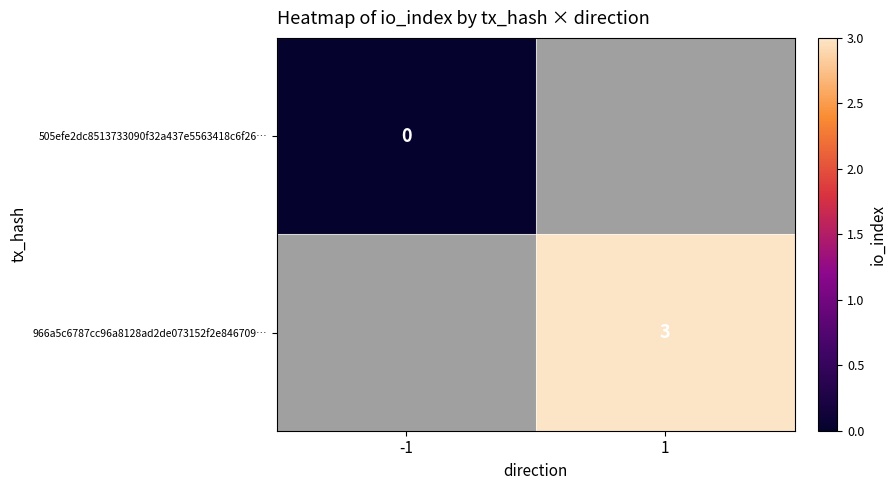

The value of 966a5c6787cc96a8128ad2de073152f2e846709… at 1 is 4.4. True or false?

False